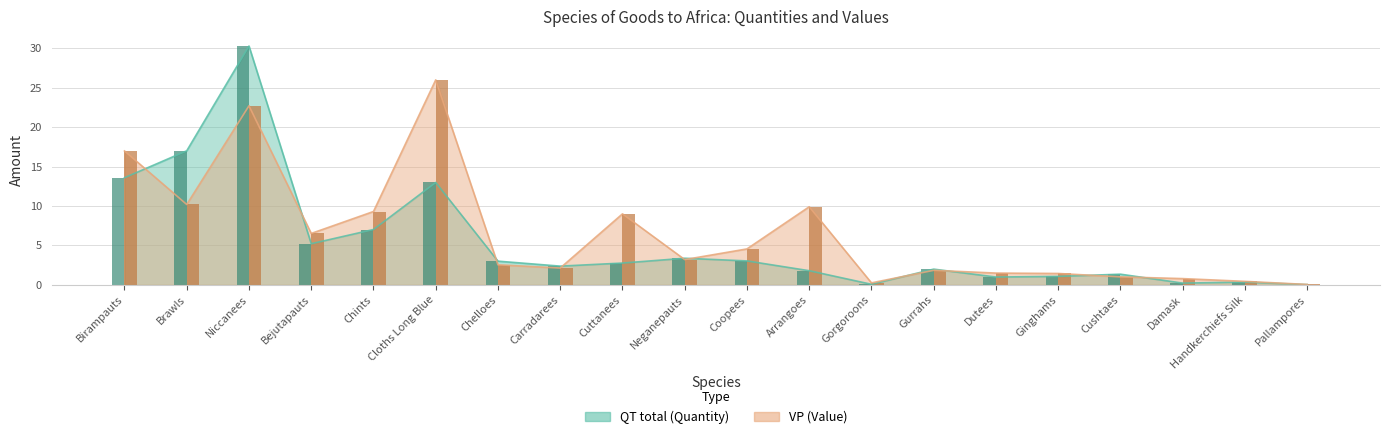

What is the minimum value for VP?

0.1